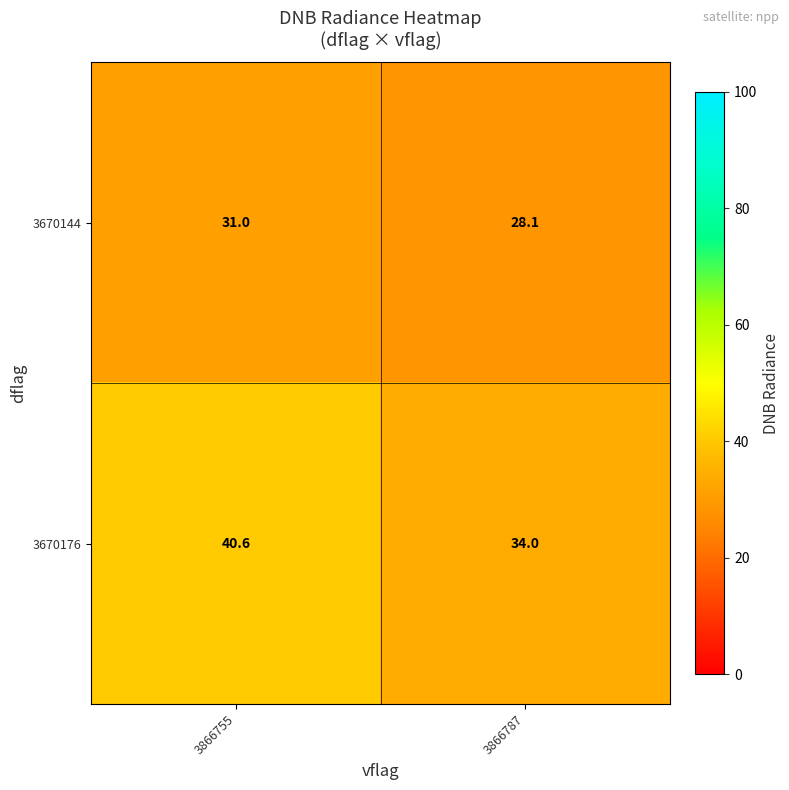

Reading left to right, transcribe all the data shown in this chart.

3670144: 31.0	28.1
3670176: 40.6	34.0